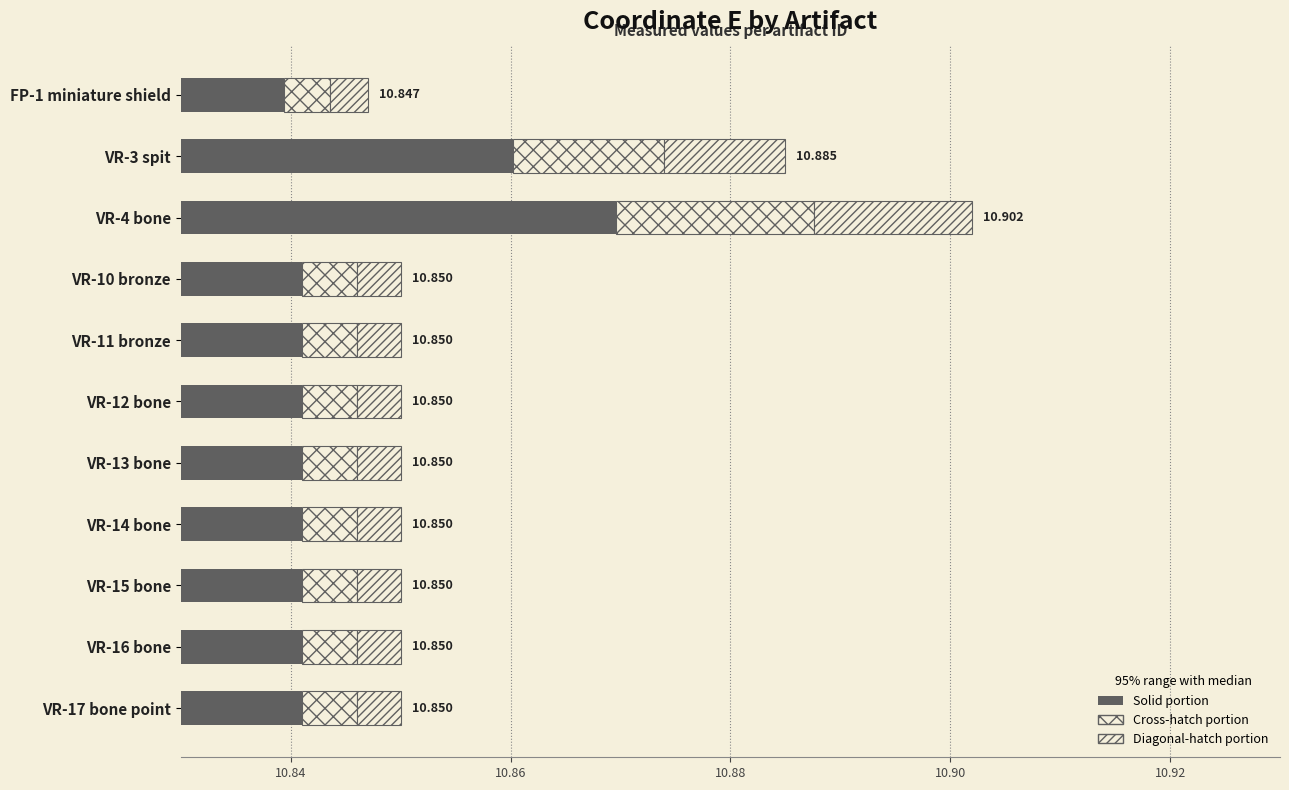

At VR-4 bone, list the series in order from largest to smallest.

coordinate e (solid), coordinate e (cross-hatch), coordinate e (diagonal-hatch)